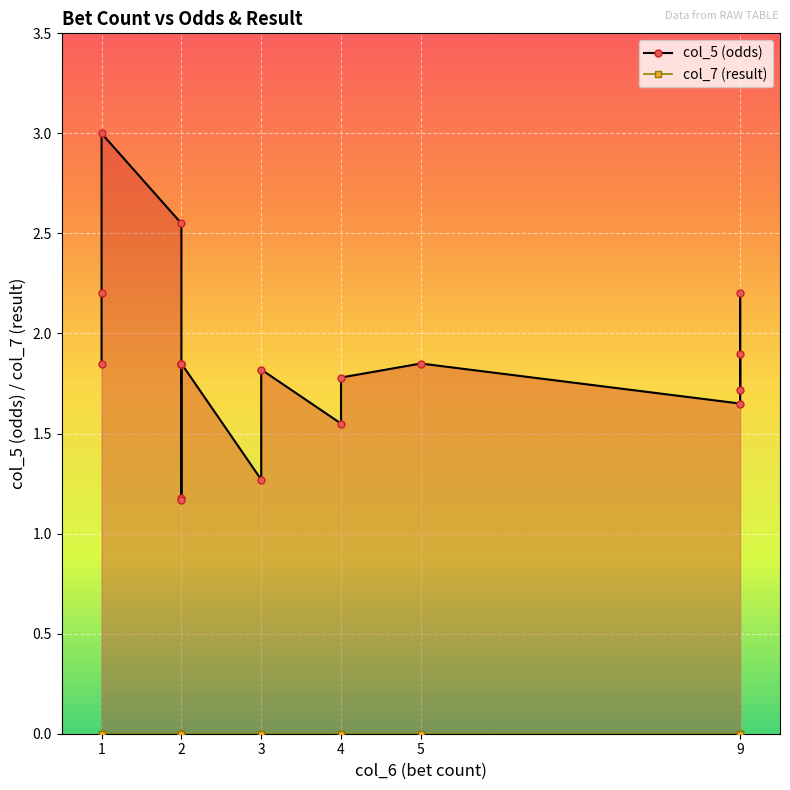

What is the maximum value shown in the chart?

3.0